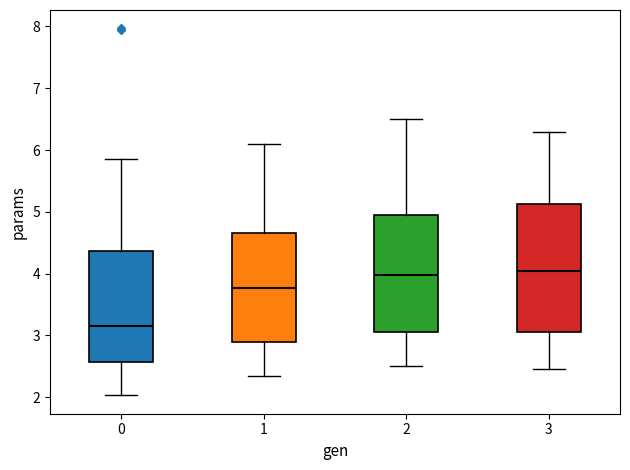

Reading left to right, transcribe this box plot: for each box, give where its median line is, the range the box spans, and where its two whiskers end, as read against the y-axis. The values are not printed on the chart, so give them approximately, as read against the axis.

0: median 3.2, box 2.6 to 4.4, whiskers 2.0 to 5.9
1: median 3.8, box 2.9 to 4.7, whiskers 2.4 to 6.1
2: median 4.0, box 3.1 to 5.0, whiskers 2.5 to 6.5
3: median 4.1, box 3.1 to 5.1, whiskers 2.5 to 6.3